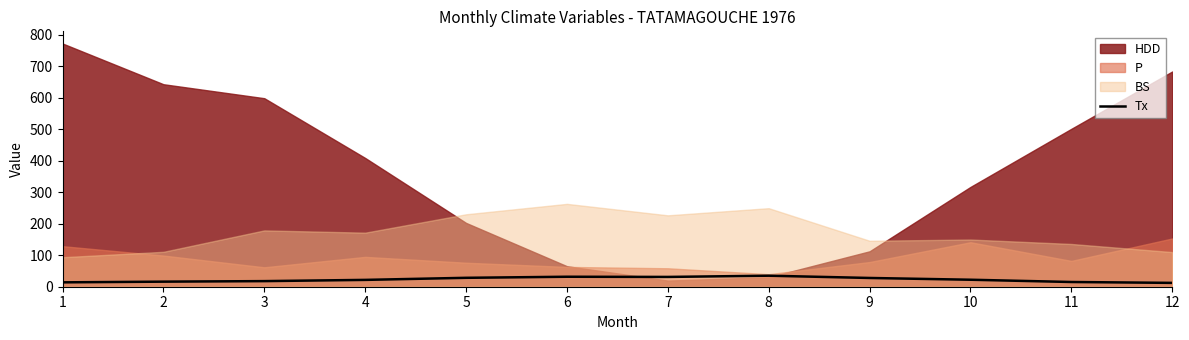

Which label corresponds to the smallest value in the chart?

12